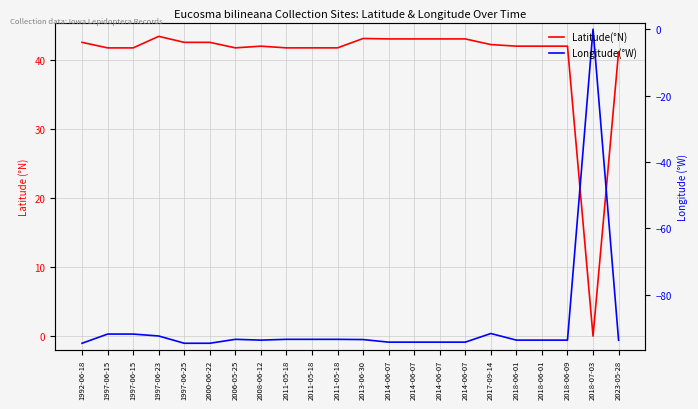

True or false: Latitude(°N) and Longitude(°W) intersect in this chart.

False